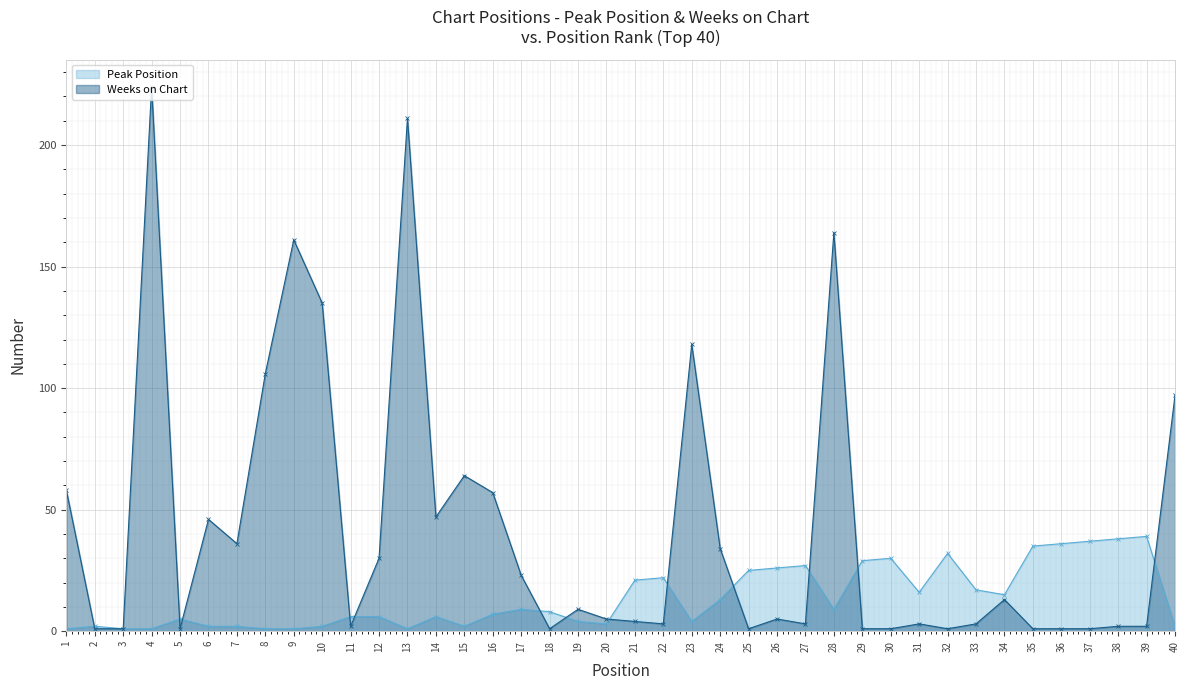

Is the value of Peak Position at 15 greater than the value of Weeks on Chart at 3?

Yes